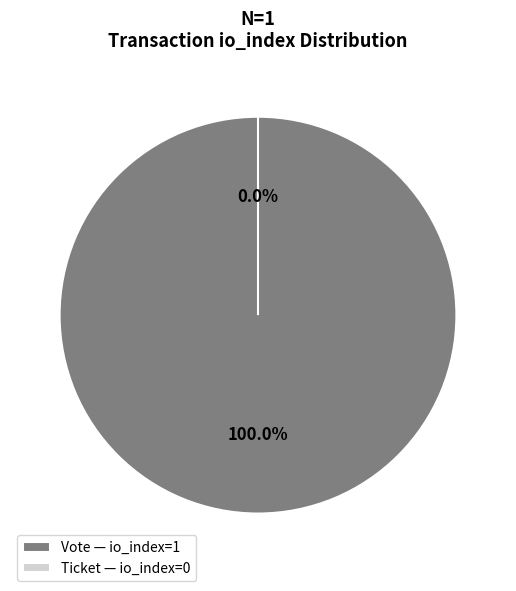

What is the change in value from Vote to Ticket?

-1